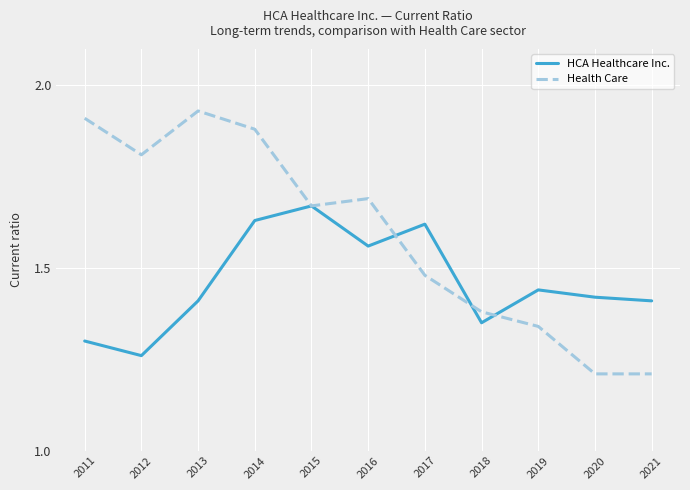

What is the sum of the Health Care values at 2020 and 2015?

2.9